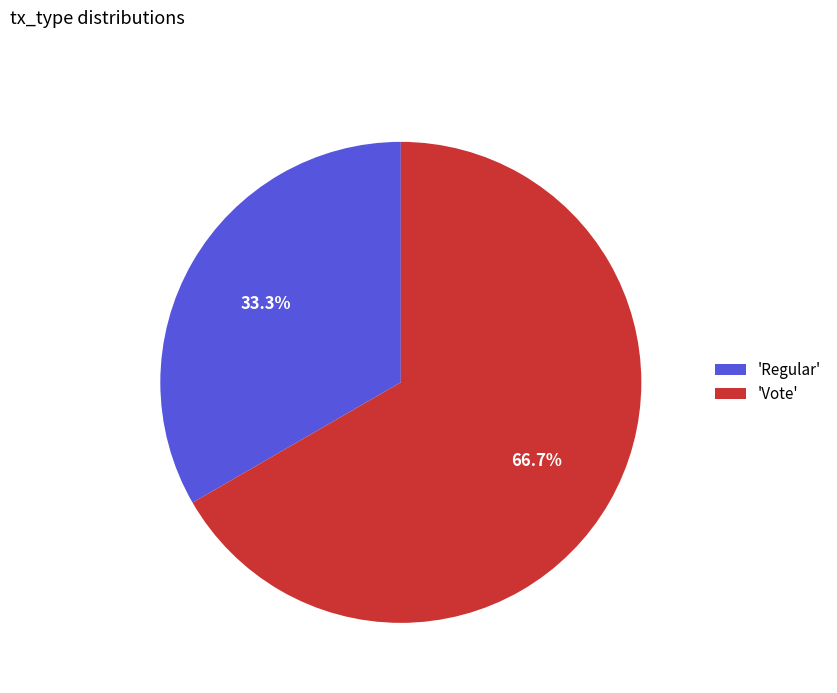

Is the sum of 'Regular' and 'Vote' greater than half?

Yes